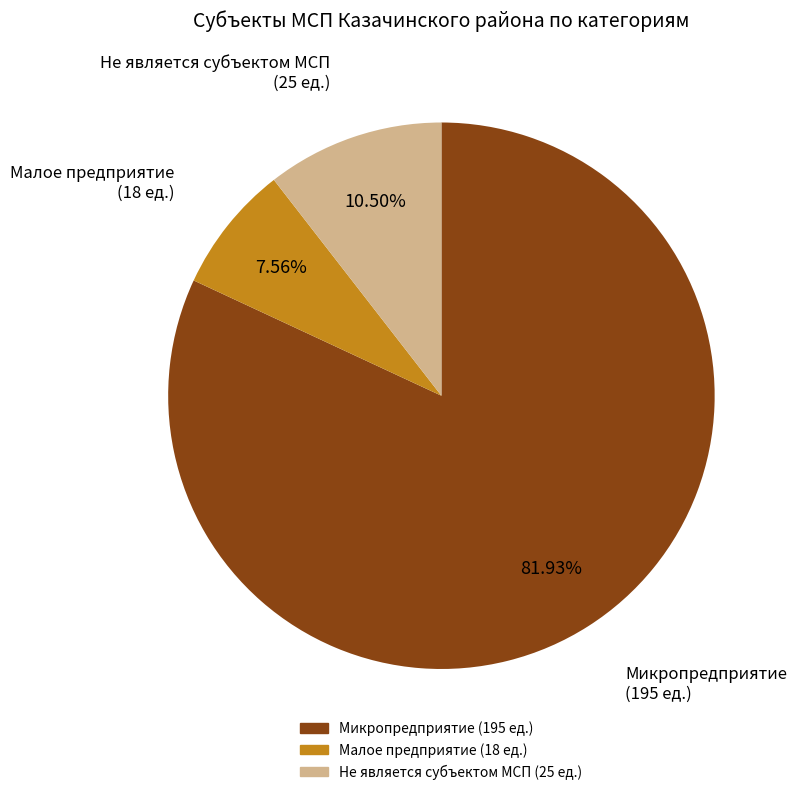

Is there any slice that represents more than half of the pie?

Yes